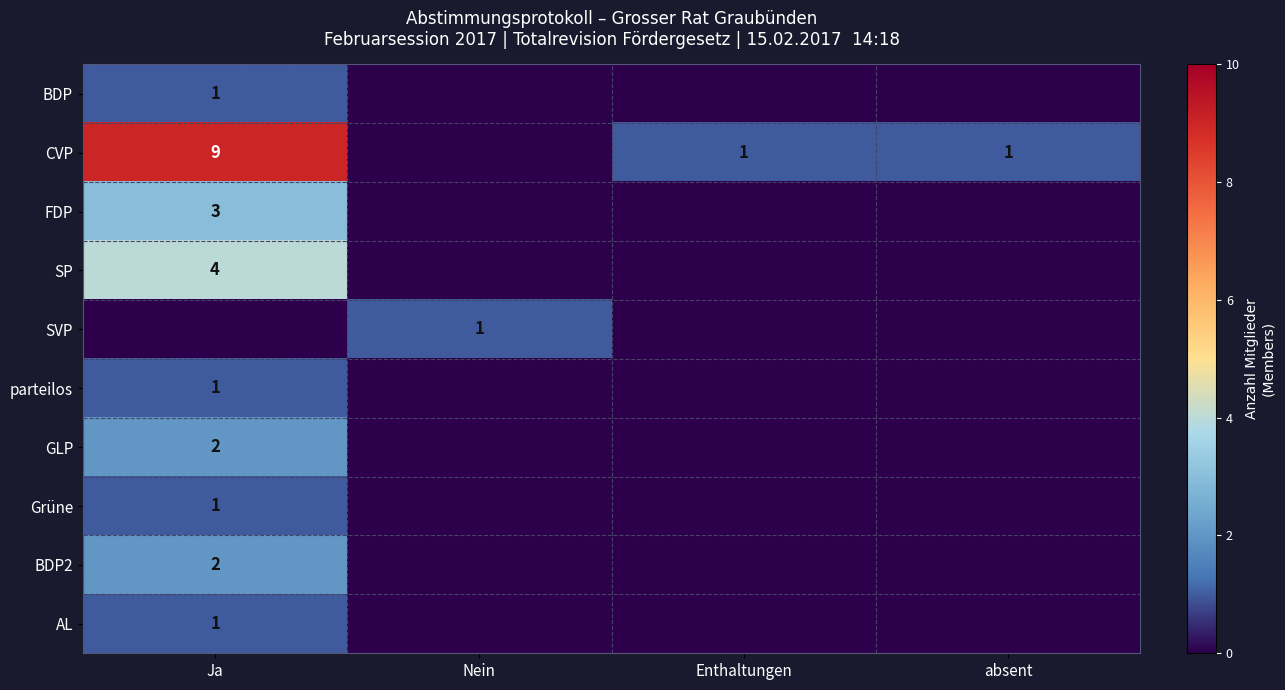

Is the value of CVP at absent greater than the value of FDP at Ja?

No